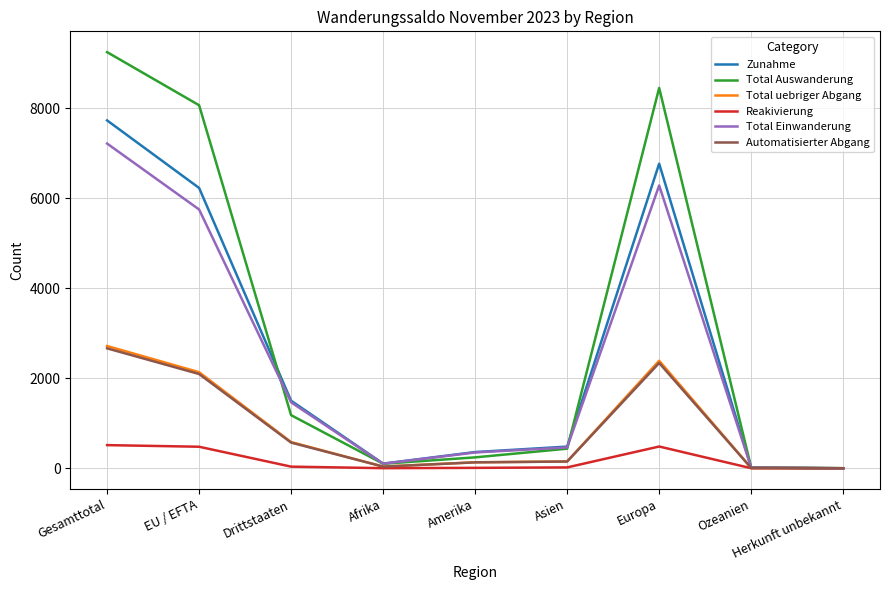

What is the maximum value for Total Auswanderung?

9241